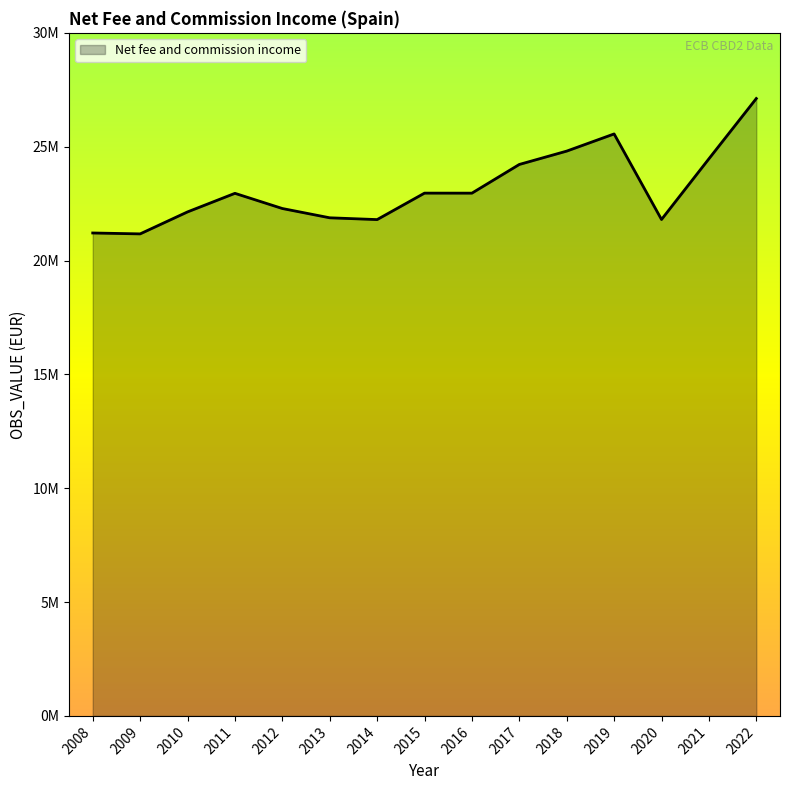

What is the maximum value shown in the chart?

27115571